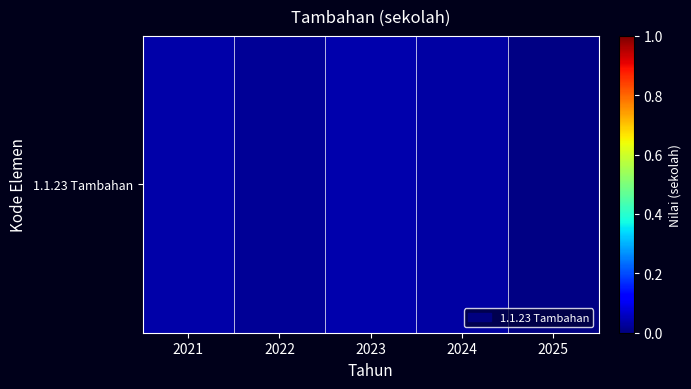

Rank the categories by value from lowest to highest.

2025, 2022, 2024, 2021, 2023